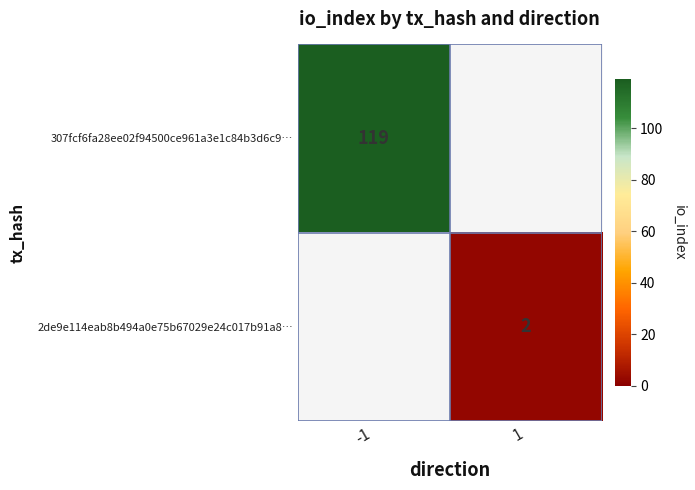

Which category has the highest value across all series?

-1